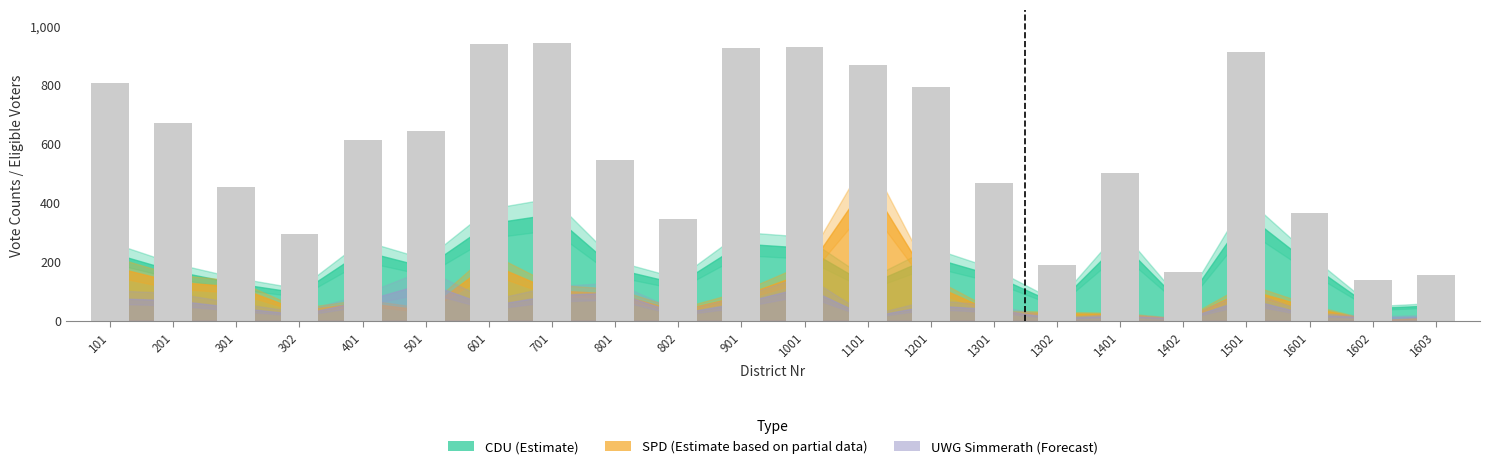

Between 1001 and 101, which is larger?

1001